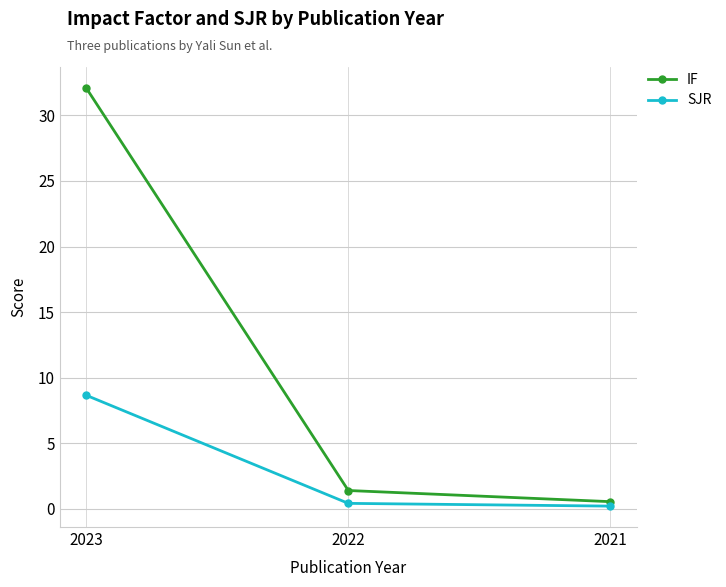

What is the value of the SJR point at the 1st from the left?

8.7